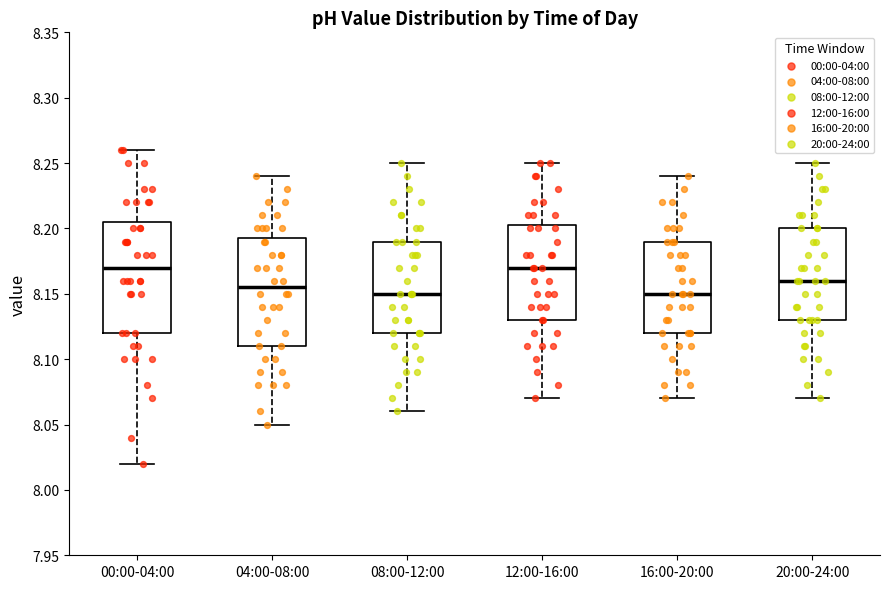

Where is the upper edge of the box for 12:00-16:00 on the y-axis? The values are not printed on the chart, so give them approximately, as read against the axis.

8.205